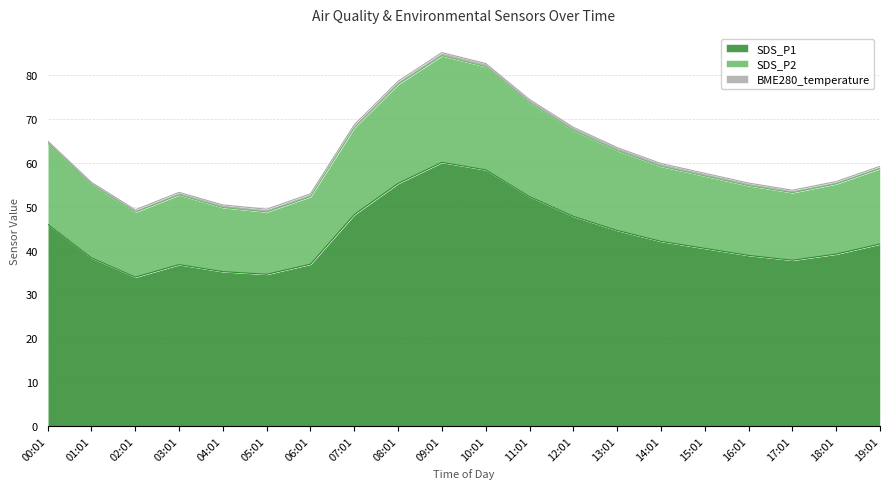

What is the maximum value for SDS_P1?

60.1